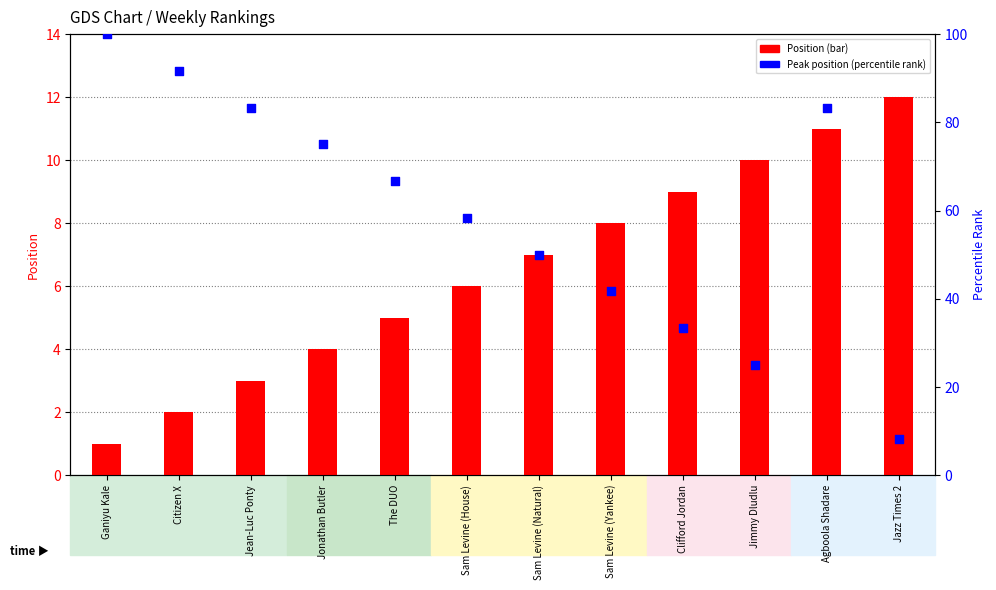

Is the value of Peak Position (normalized) at Jonathan Butler greater than the value of Position at The DUO?

Yes